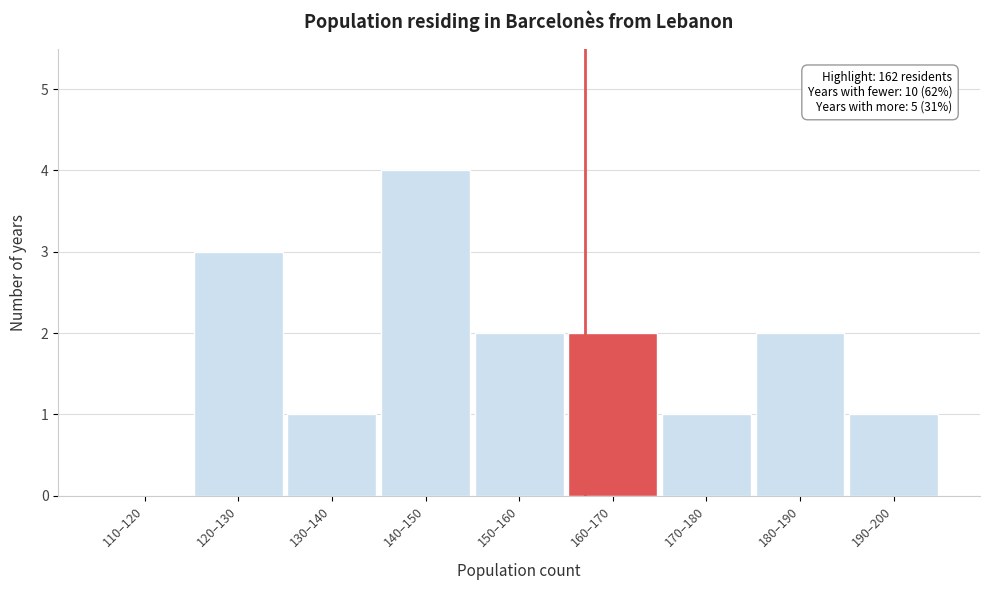

Reading left to right, list all the values displayed in this chart.

110–120=0	120–130=3	130–140=1	140–150=4	150–160=2	160–170=2	170–180=1	180–190=2	190–200=1